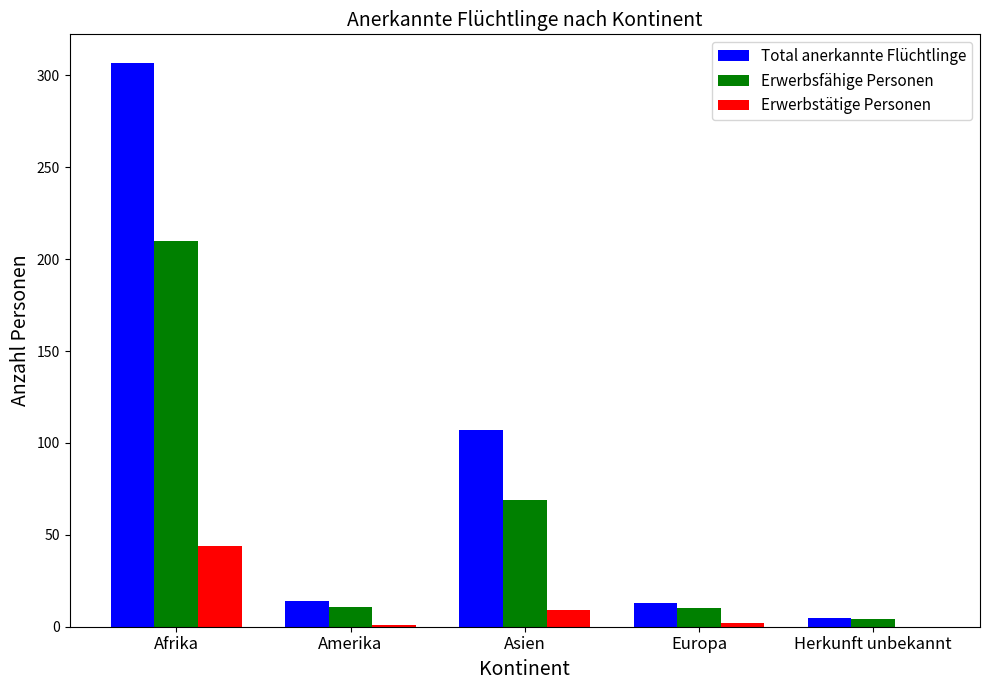

What are all the series names shown in the legend?

Total anerkannte Flüchtlinge, Erwerbsfähige Personen, Erwerbstätige Personen